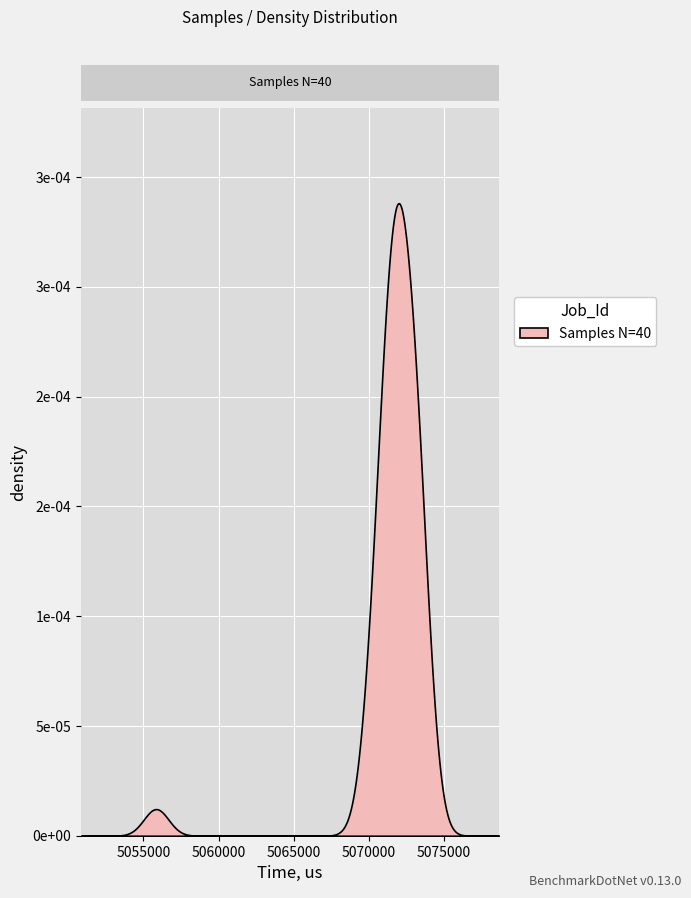

What is the change in value from 13 to 31?

-1052